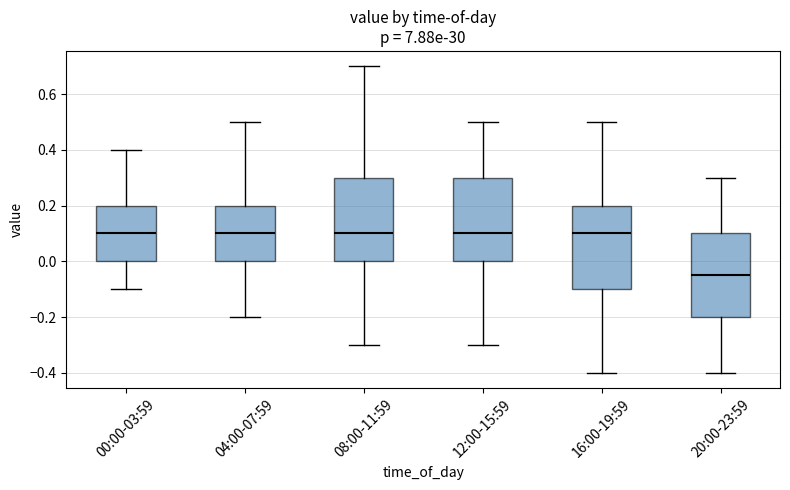

Reading left to right, transcribe this box plot: for each box, give where its median line is, the range the box spans, and where its two whiskers end, as read against the y-axis. The values are not printed on the chart, so give them approximately, as read against the axis.

00:00-03:59: median 0.10, box 0.00 to 0.20, whiskers -0.10 to 0.40
04:00-07:59: median 0.10, box 0.00 to 0.20, whiskers -0.20 to 0.50
08:00-11:59: median 0.10, box 0.00 to 0.30, whiskers -0.30 to 0.70
12:00-15:59: median 0.10, box 0.00 to 0.30, whiskers -0.30 to 0.50
16:00-19:59: median 0.10, box -0.10 to 0.20, whiskers -0.40 to 0.50
20:00-23:59: median -0.04, box -0.20 to 0.10, whiskers -0.40 to 0.30